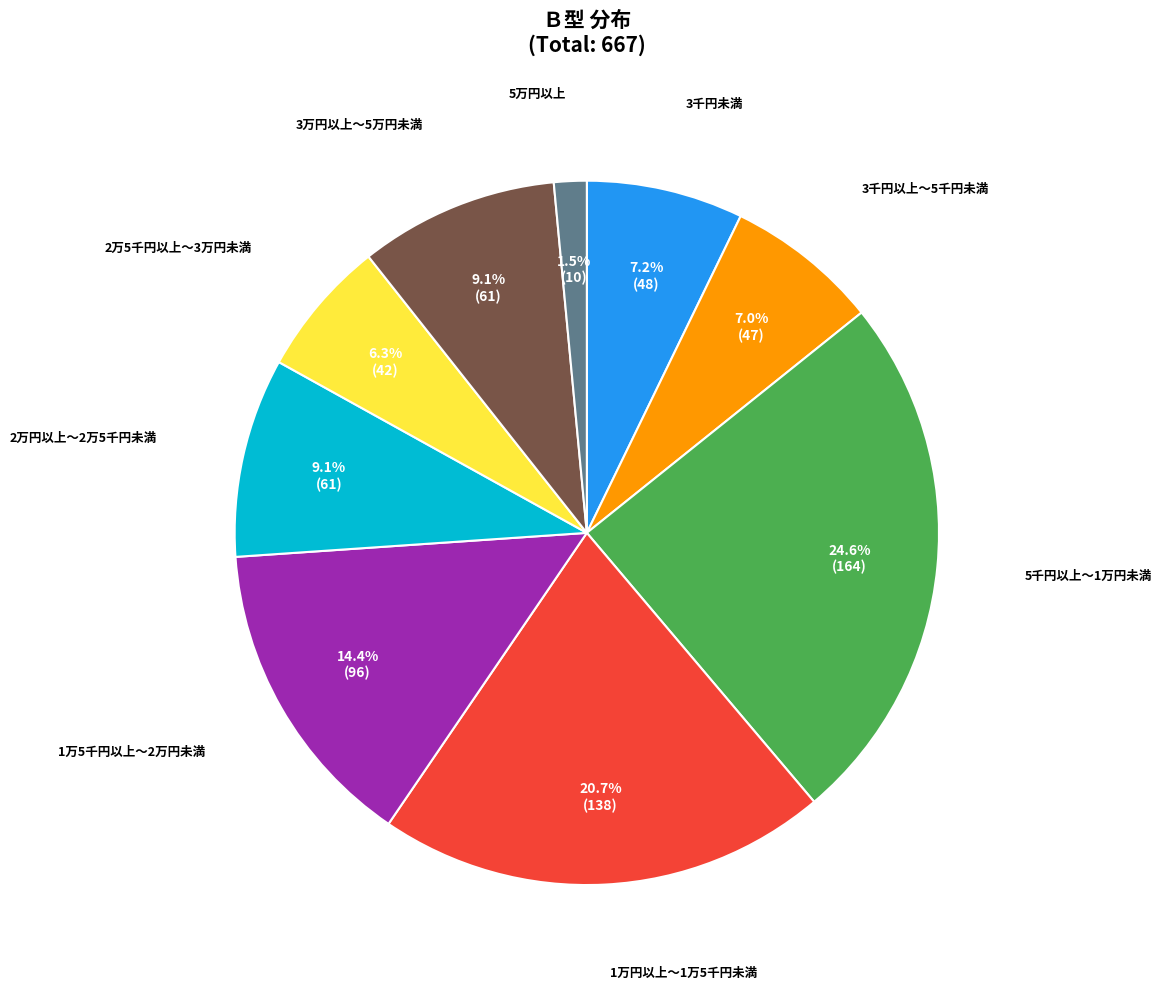

Does 5千円以上～1万円未満 represent more than half of the total?

No